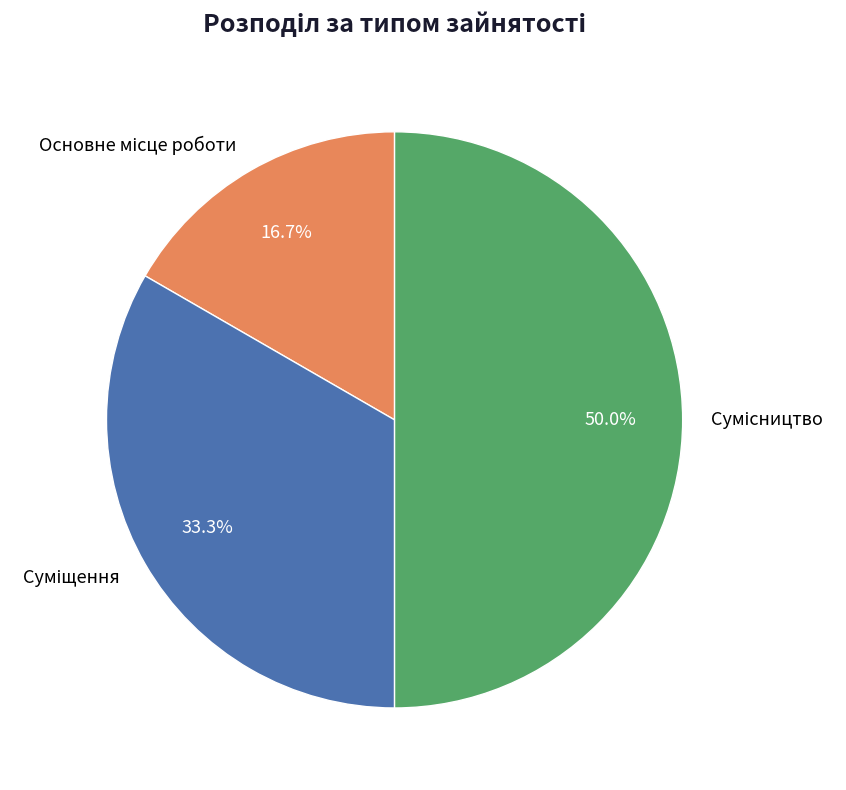

To the nearest percent, what is the difference between the largest and smallest slice percentages?

33%